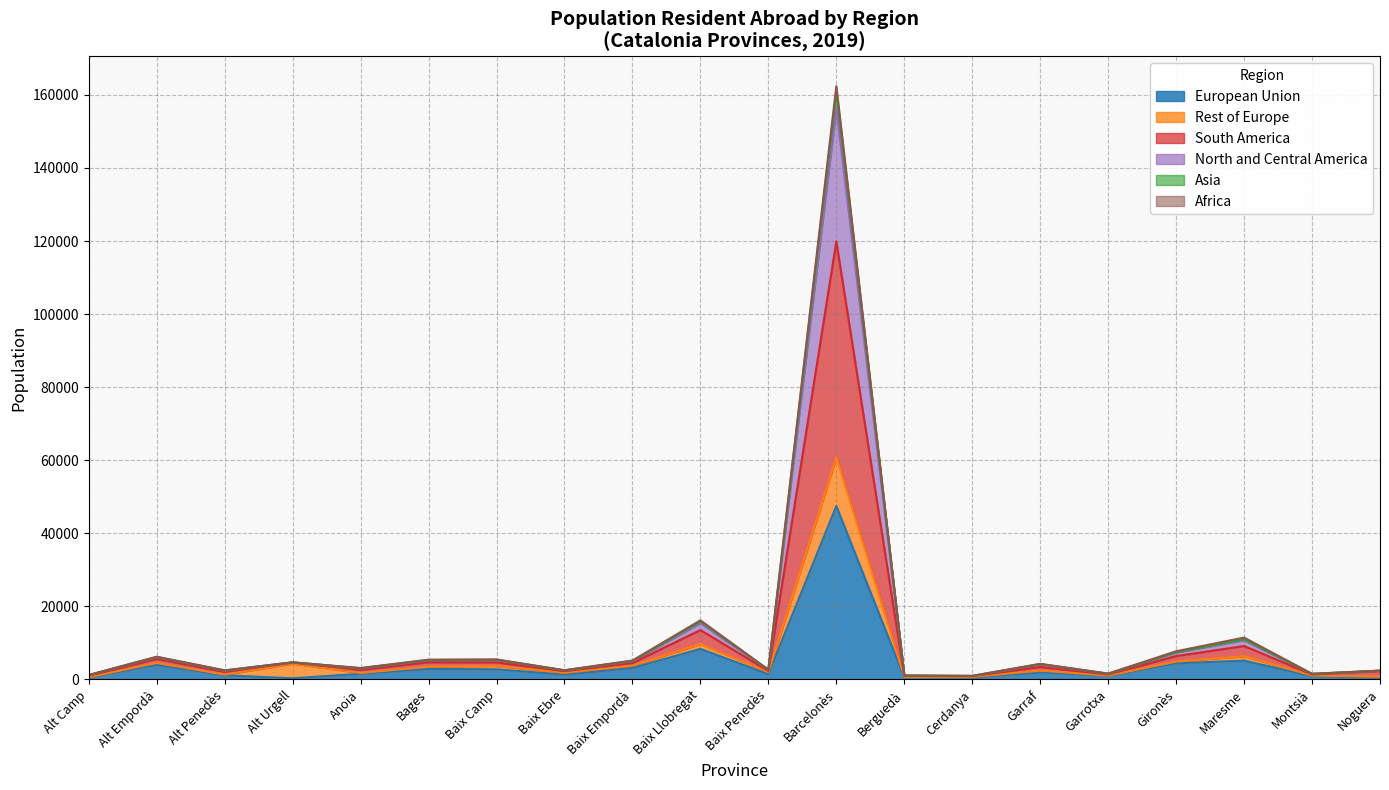

At which label does European Union reach its peak?

Barcelonès